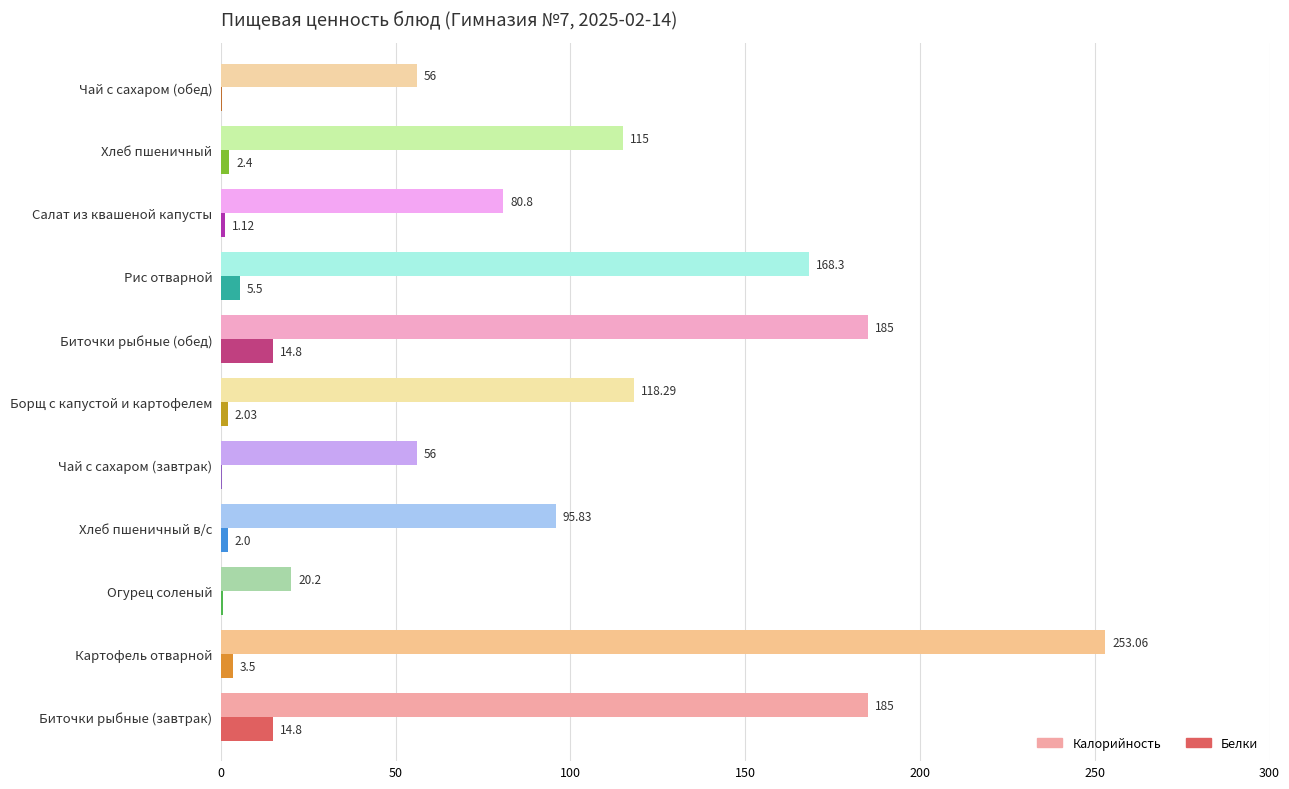

At which label is Белки closest to 7?

Рис отварной